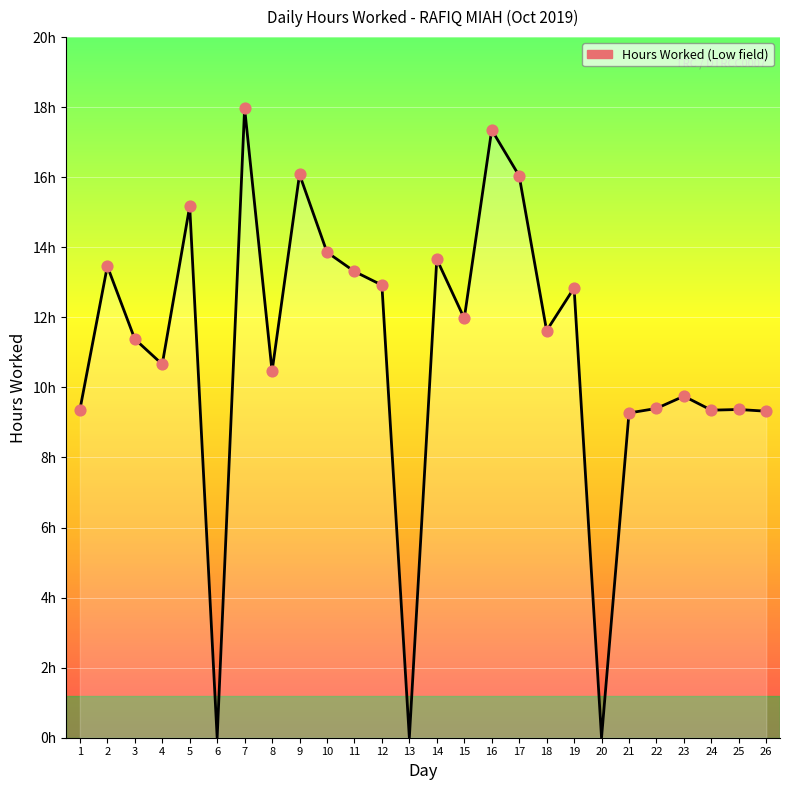

What is the change in value from 3 to 7?

+6.6